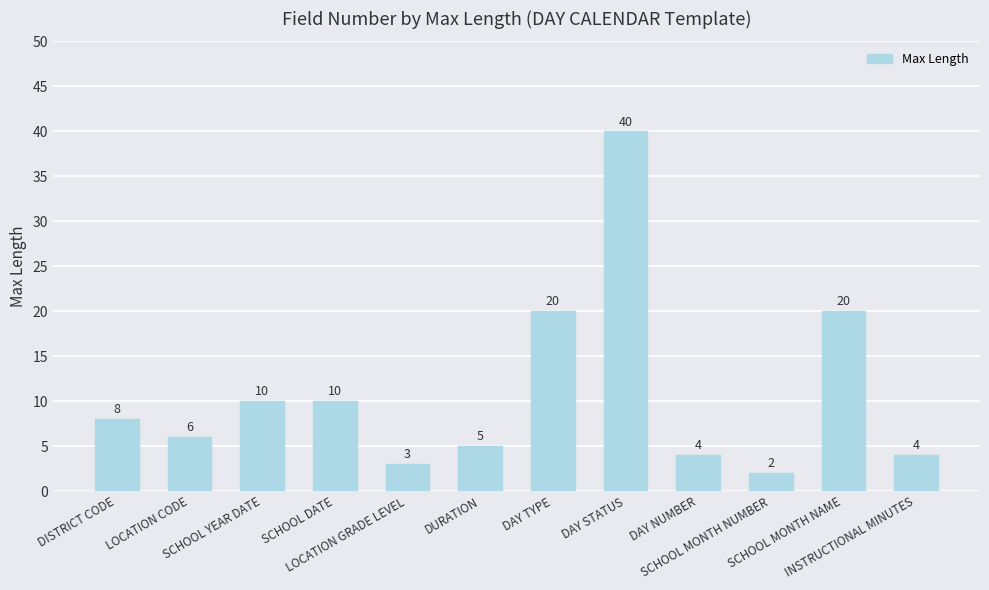

What is the label of the 2nd bar from the right?

SCHOOL MONTH NAME